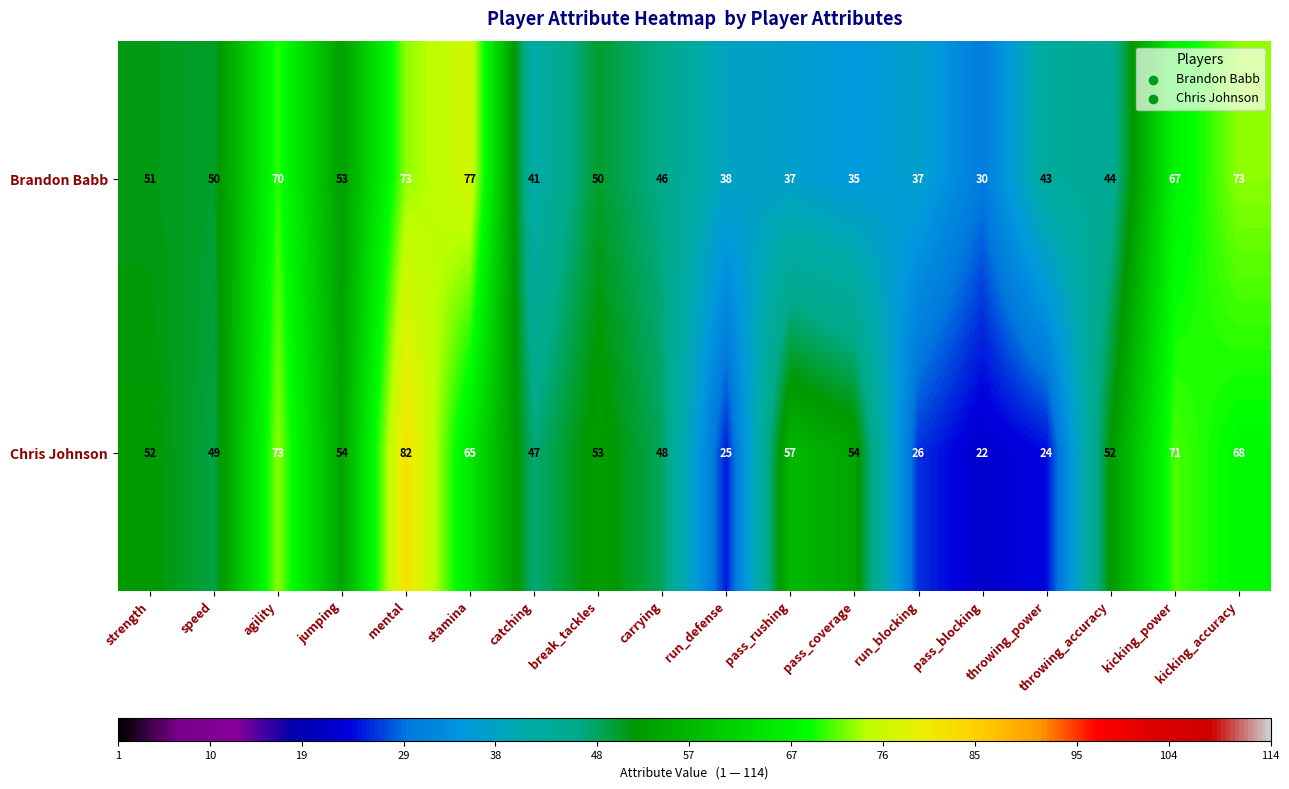

What is the difference between the second highest and second lowest values in the Chris Johnson series?

49